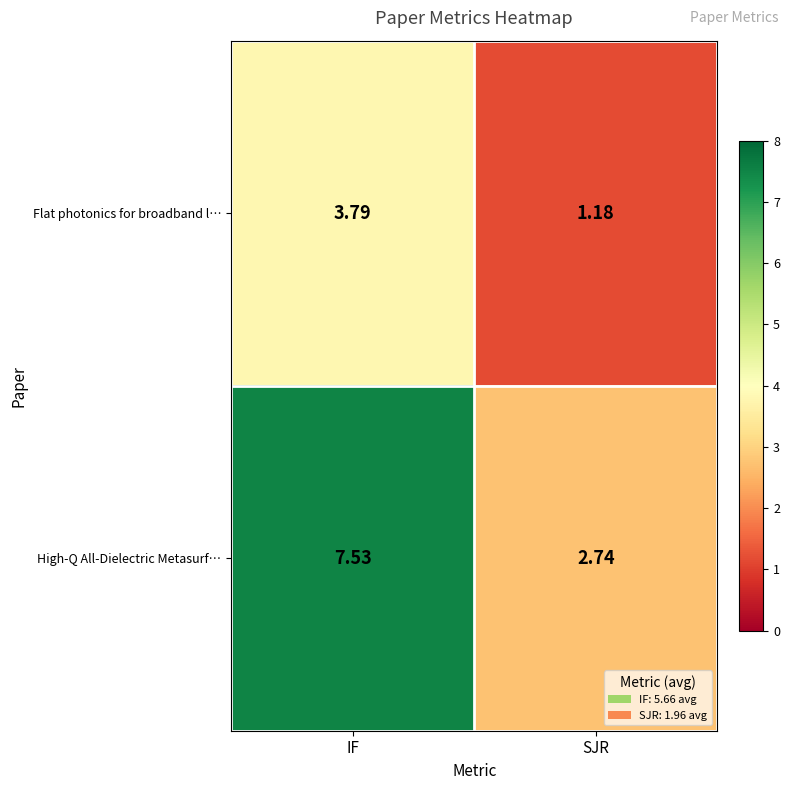

What is the maximum value shown in the chart?

7.5